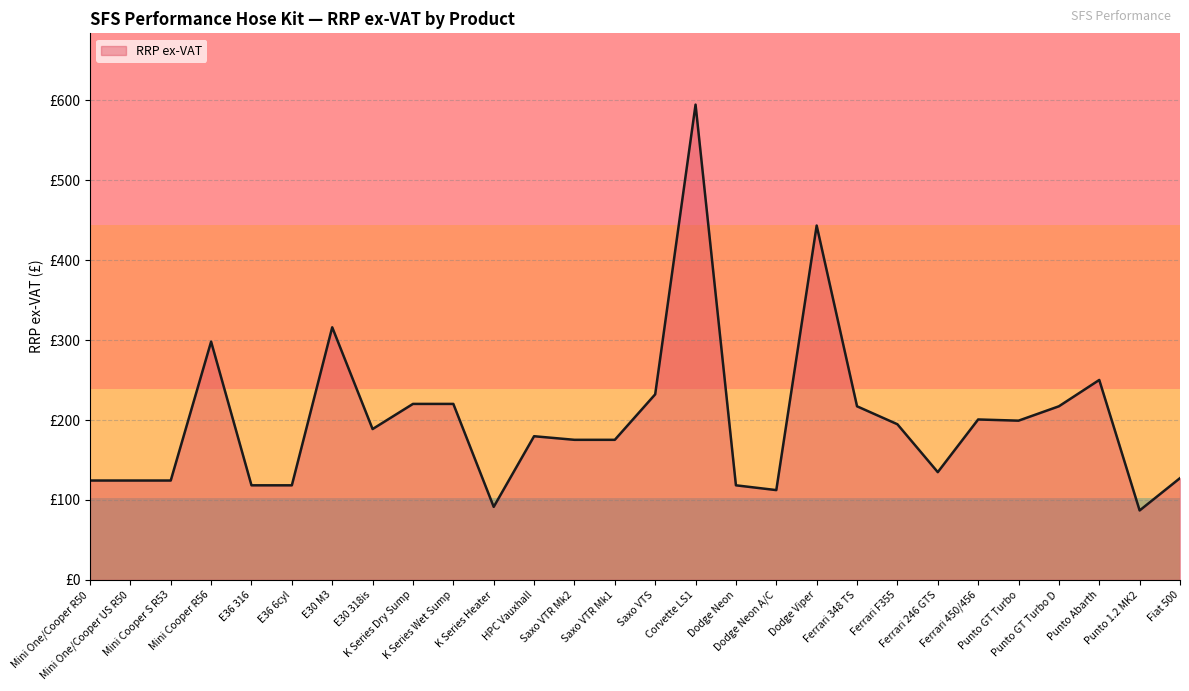

Does the chart display data point markers on the line(s)?

No